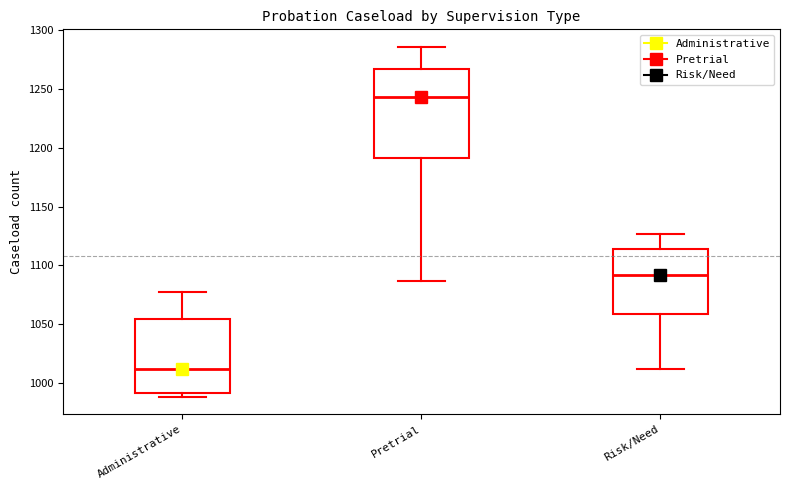

Reading left to right, transcribe this box plot: for each box, give where its median line is, the range the box spans, and where its two whiskers end, as read against the y-axis. The values are not printed on the chart, so give them approximately, as read against the axis.

Administrative: median 1010, box 990 to 1055, whiskers 990 (just below the box's lower edge) to 1075
Pretrial: median 1245, box 1190 to 1265, whiskers 1085 to 1285
Risk/Need: median 1090, box 1060 to 1115, whiskers 1010 to 1125